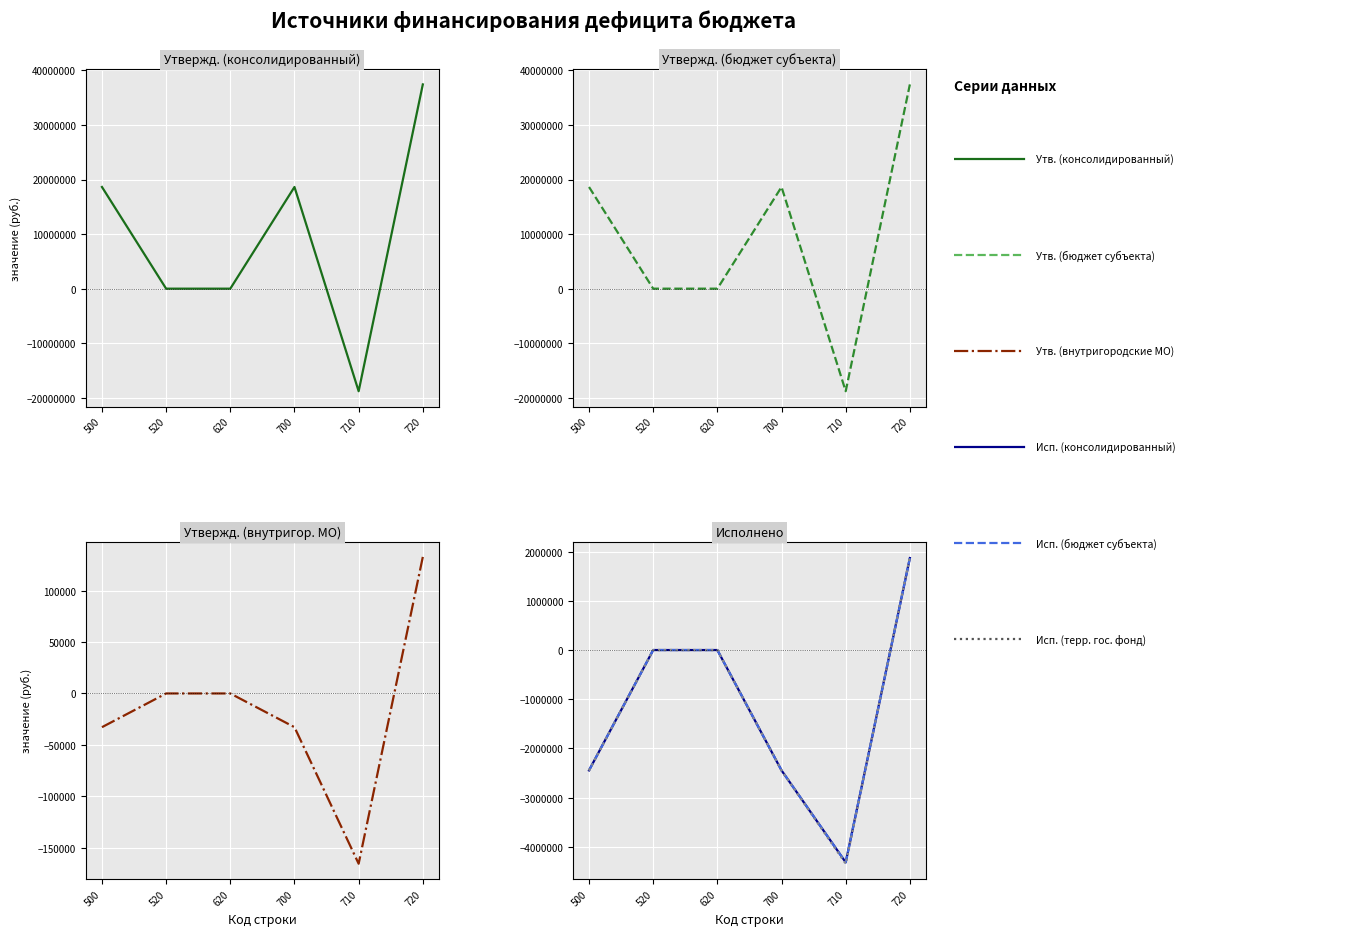

How many times do Утвержденные (внутригородские МО) and Утвержденные (консолидированный) cross each other?

2